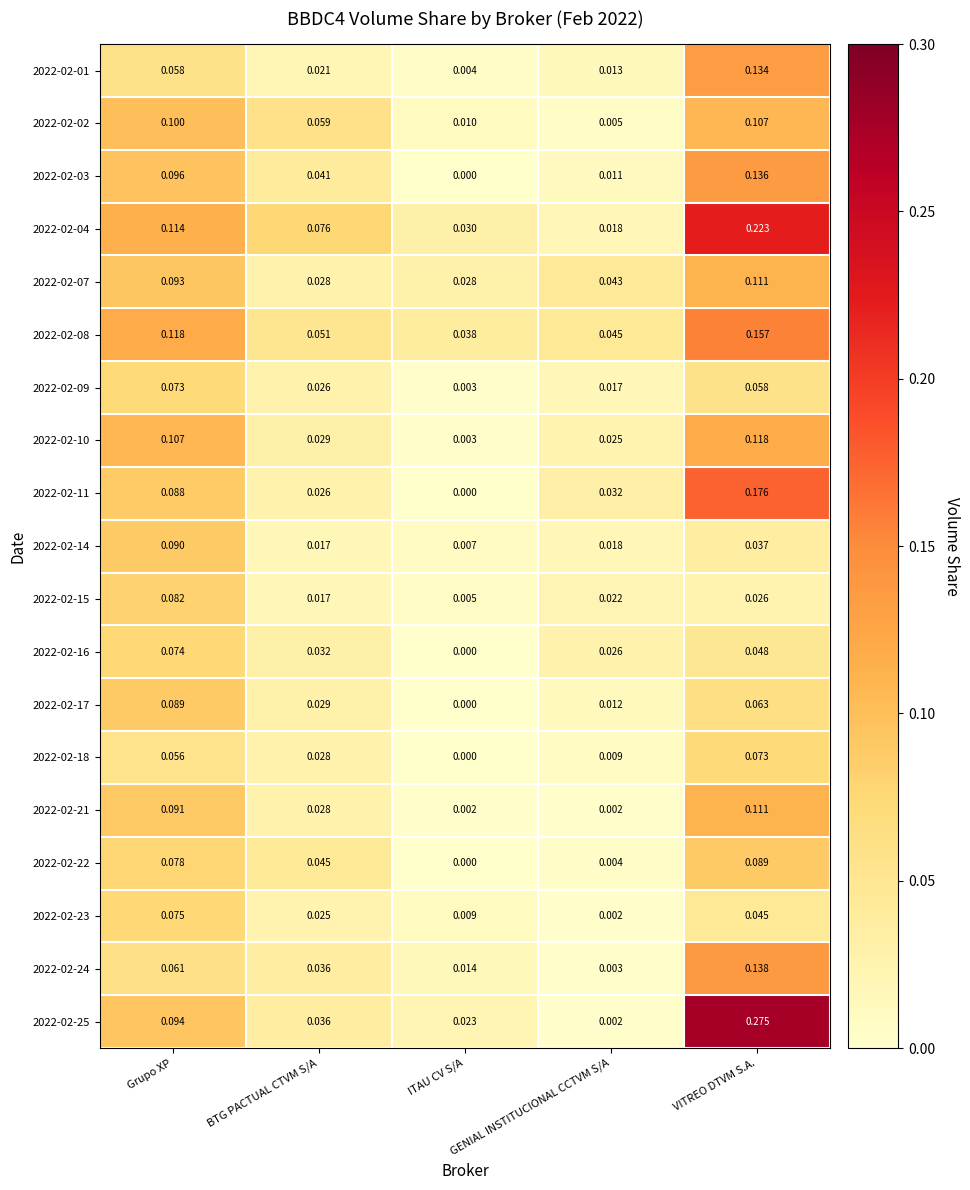

Where is 2022-02-01 nearest to the value 0?

ITAU CV S/A